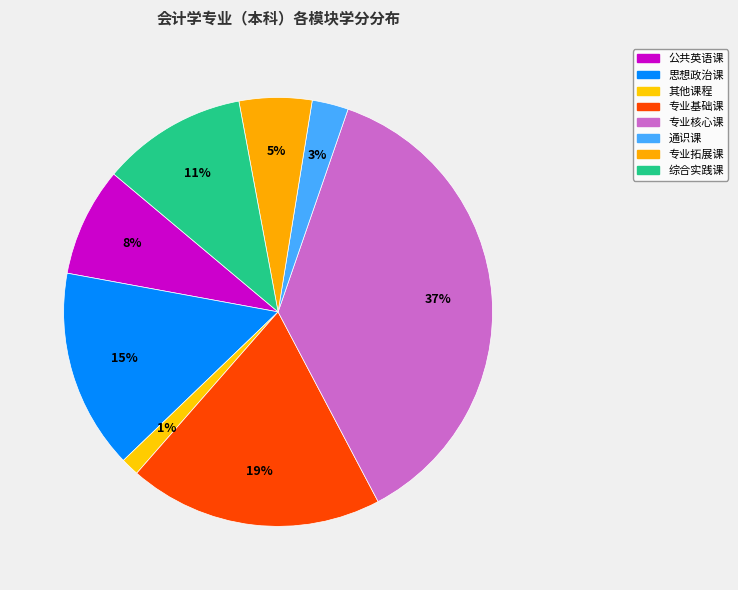

How many segments does this pie chart have?

8